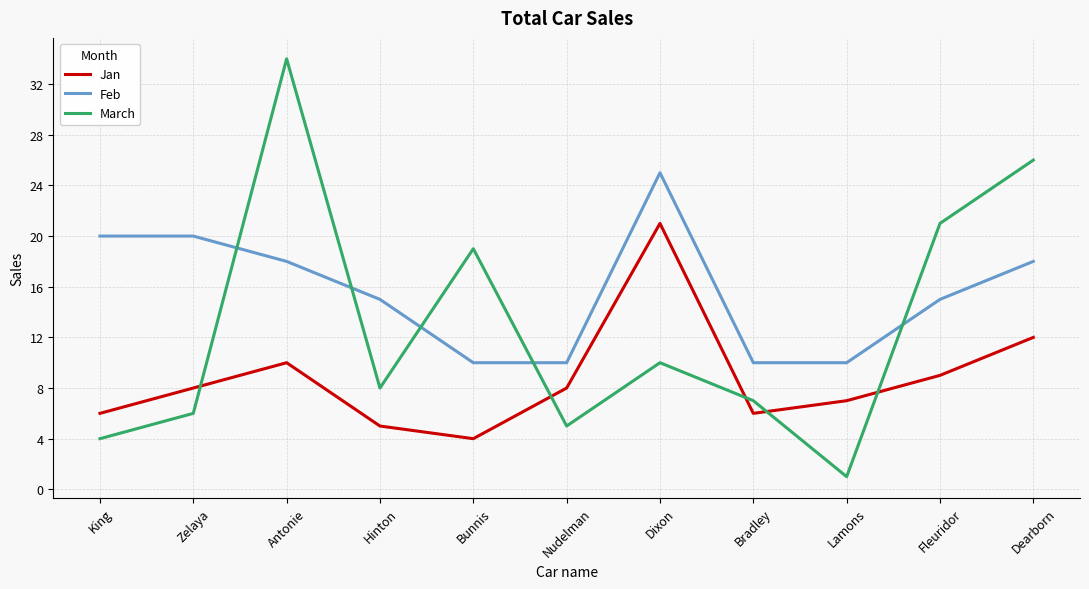

In Jan, how many points are lower than both neighbors (excluding endpoints)?

2